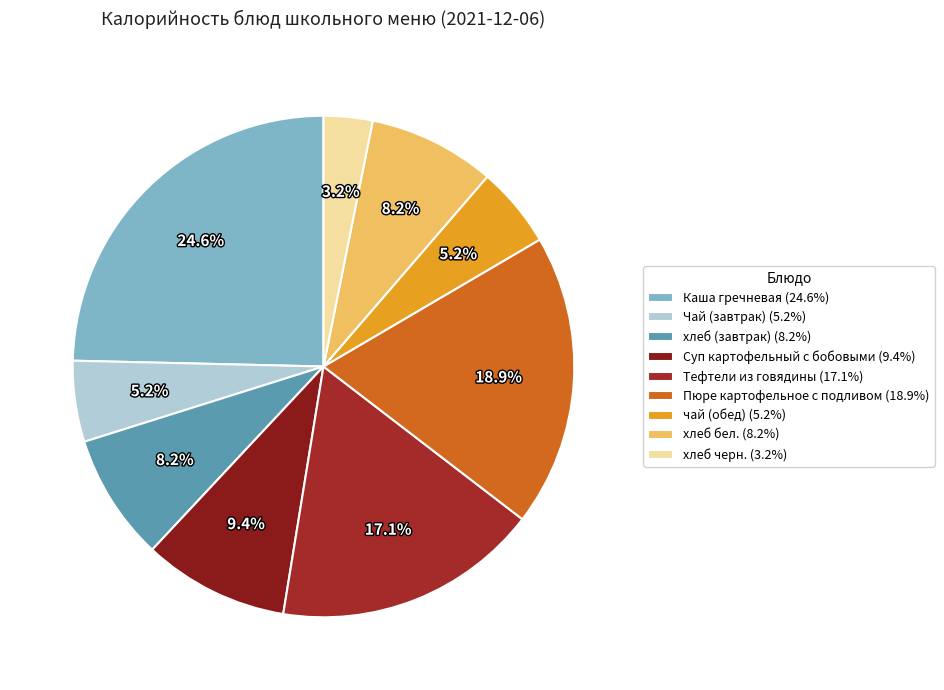

What is the largest slice in the pie chart?

Каша гречневая